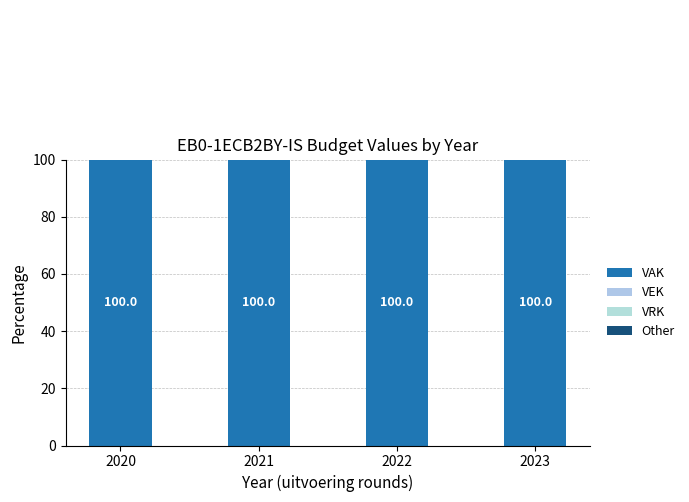

The VRK series shows 0.0 at 2023. True or false?

True